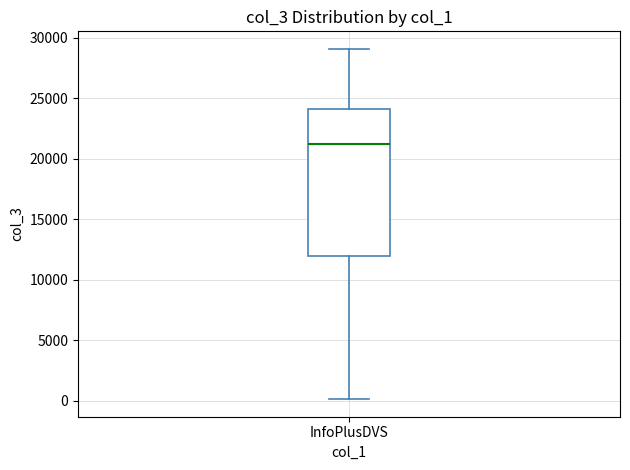

Transcribe this box plot: give where the median line is, the range the box spans, and where the two whiskers end, as read against the y-axis. The values are not printed on the chart, so give them approximately, as read against the axis.

median 21000, box 12000 to 24000, whiskers 0 to 29000